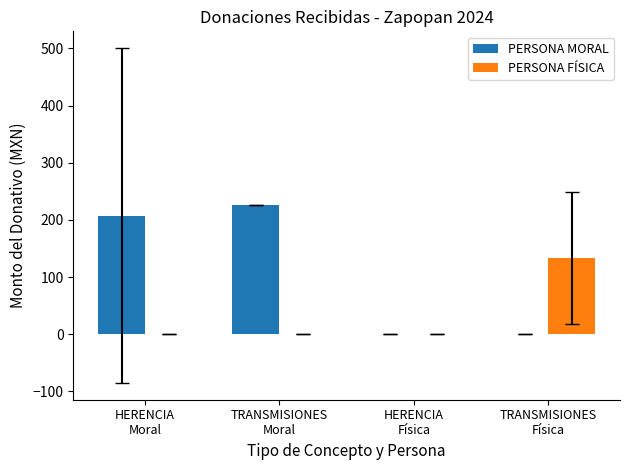

Are the bars grouped side by side (vs. stacked)?

Yes